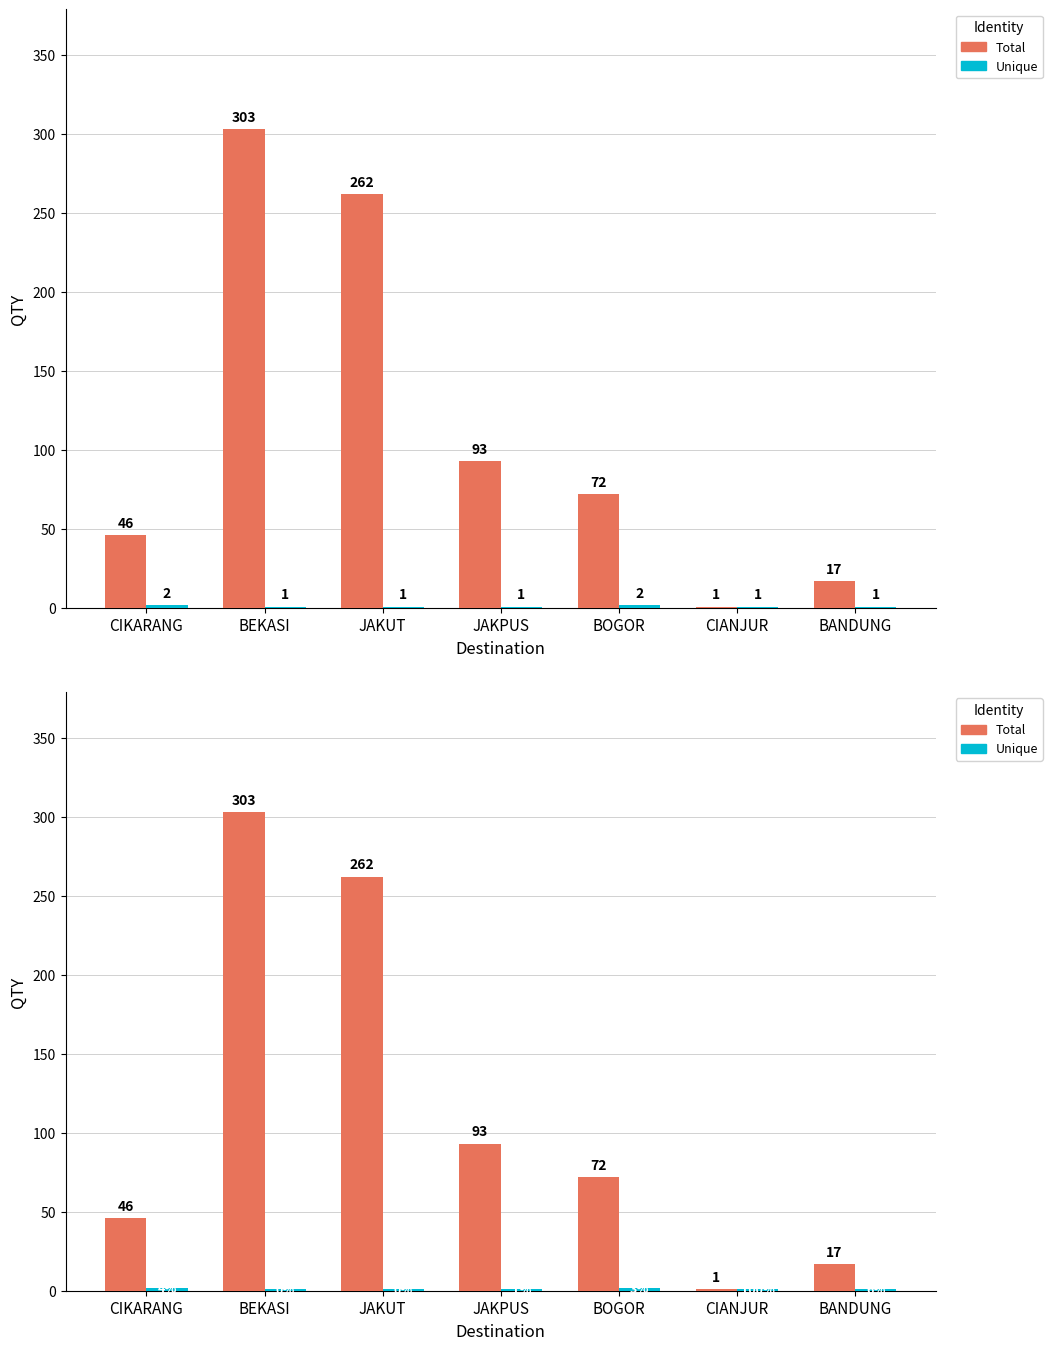

How many data points in Total are less than 72?

3